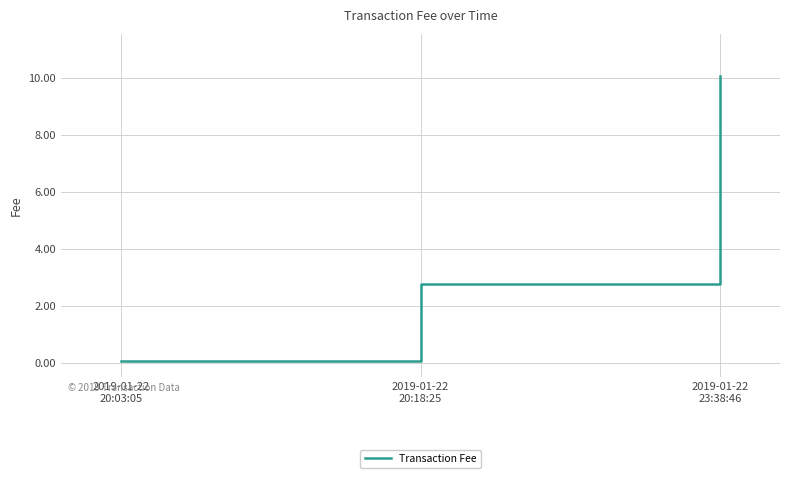

How many lines are shown in the chart?

1